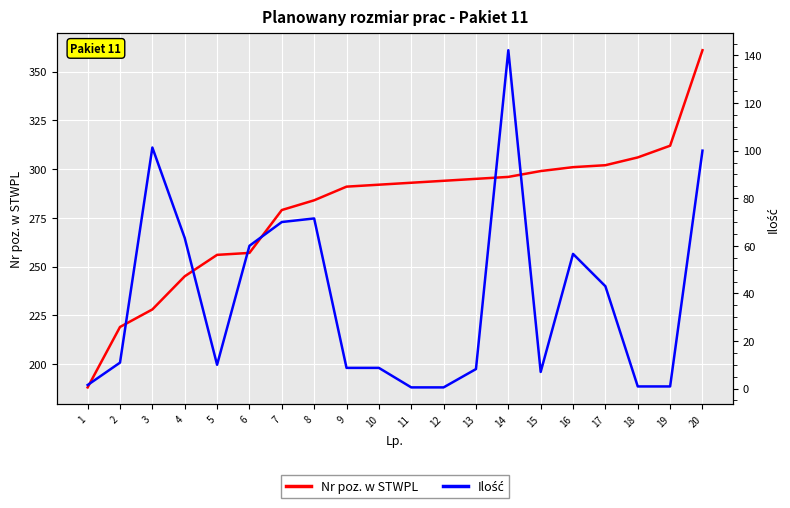

At how many categories does at least one series exceed 353?

1